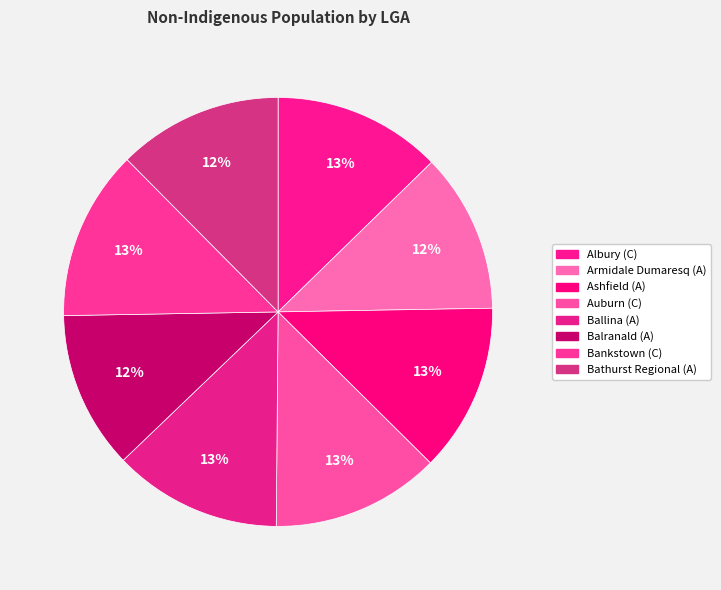

The Bathurst Regional (A) slice represents 12% of the pie. True or false?

True